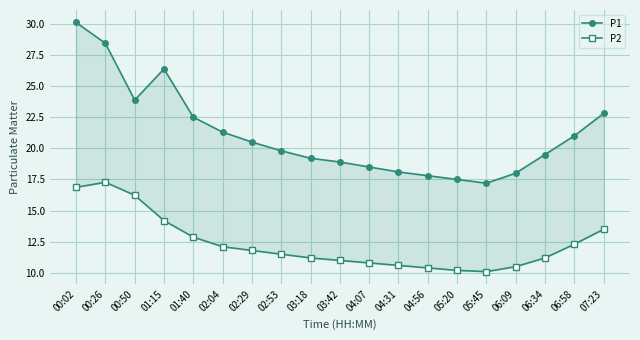

Rank the series by their average value, from highest to lowest.

P1, P2